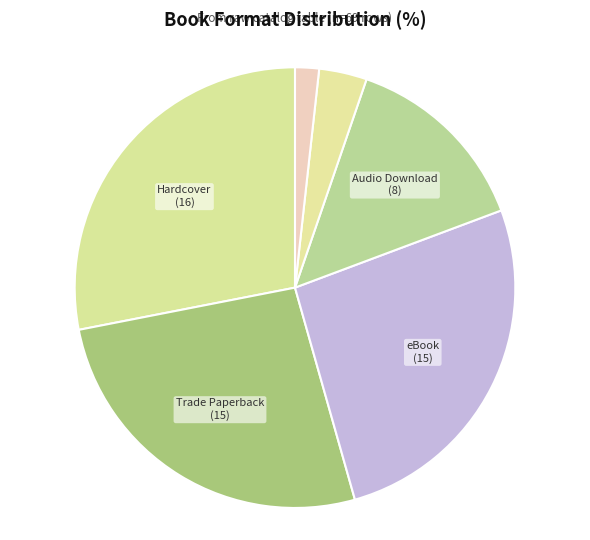

Does any single category account for the majority?

No